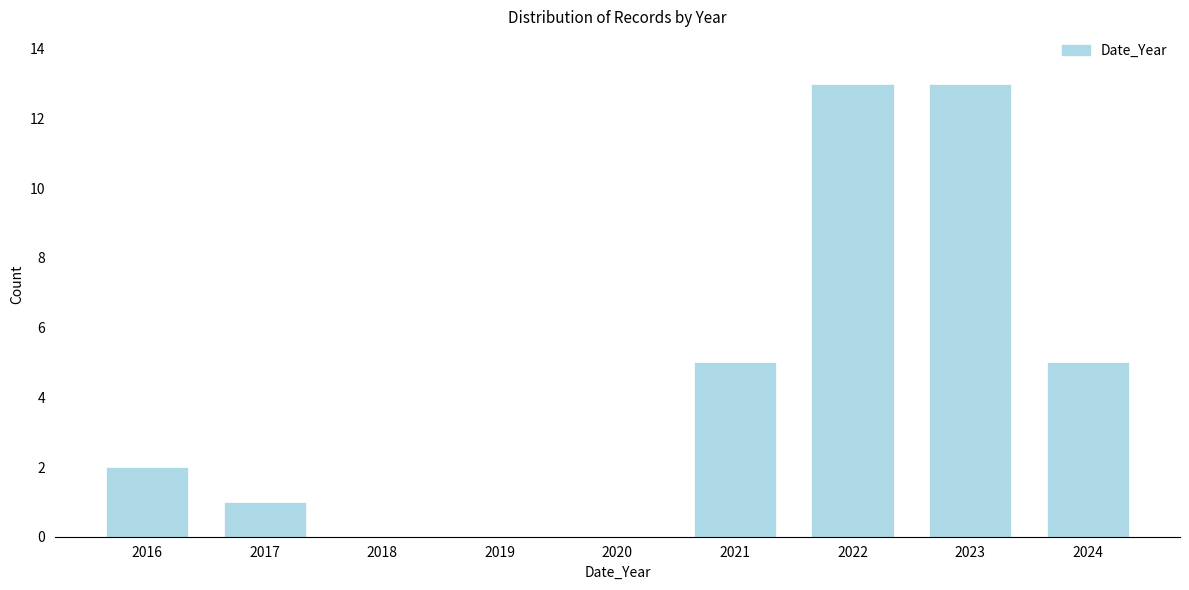

Reading right to left, extract all data points from this chart.

2024=5	2023=13	2022=13	2021=5	2020=0	2019=0	2018=0	2017=1	2016=2